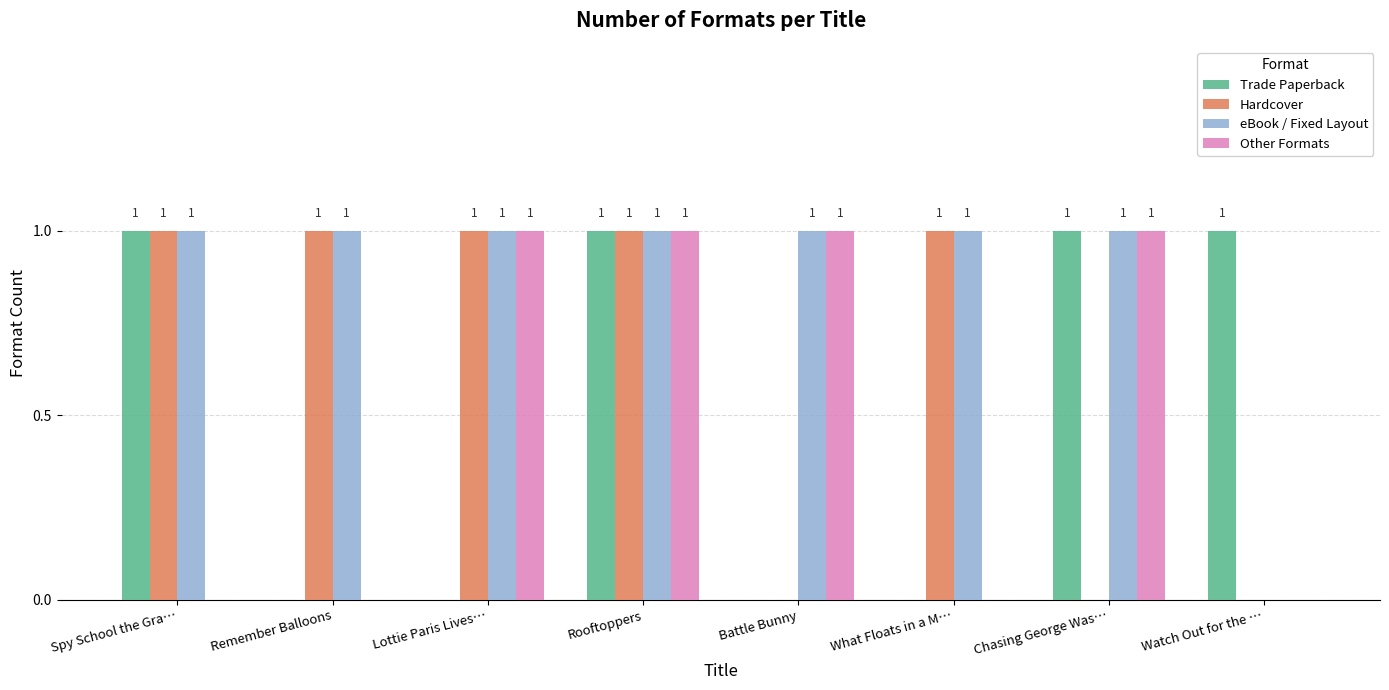

What is the sum of all eBook / Fixed Layout values?

7